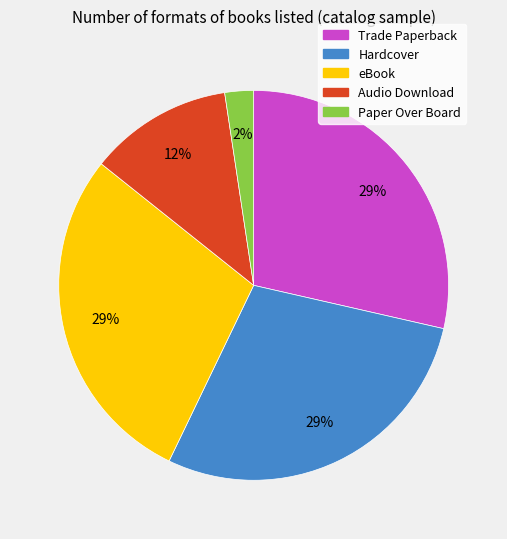

What is the ratio of the value at eBook to the value at Audio Download?

2.4